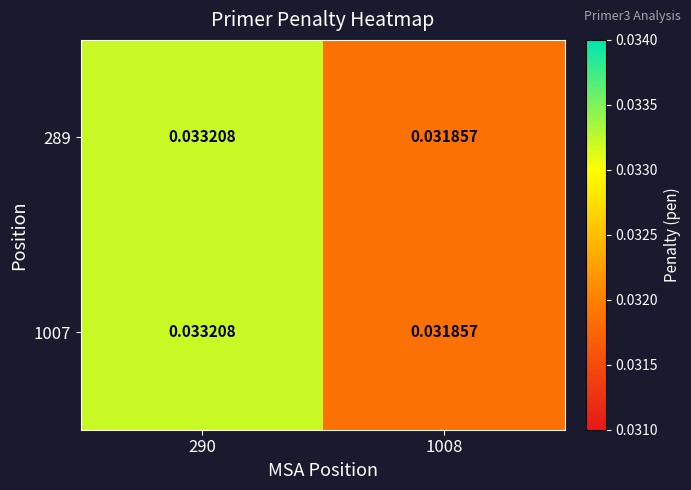

What is the total value across all series at 1008?

0.1